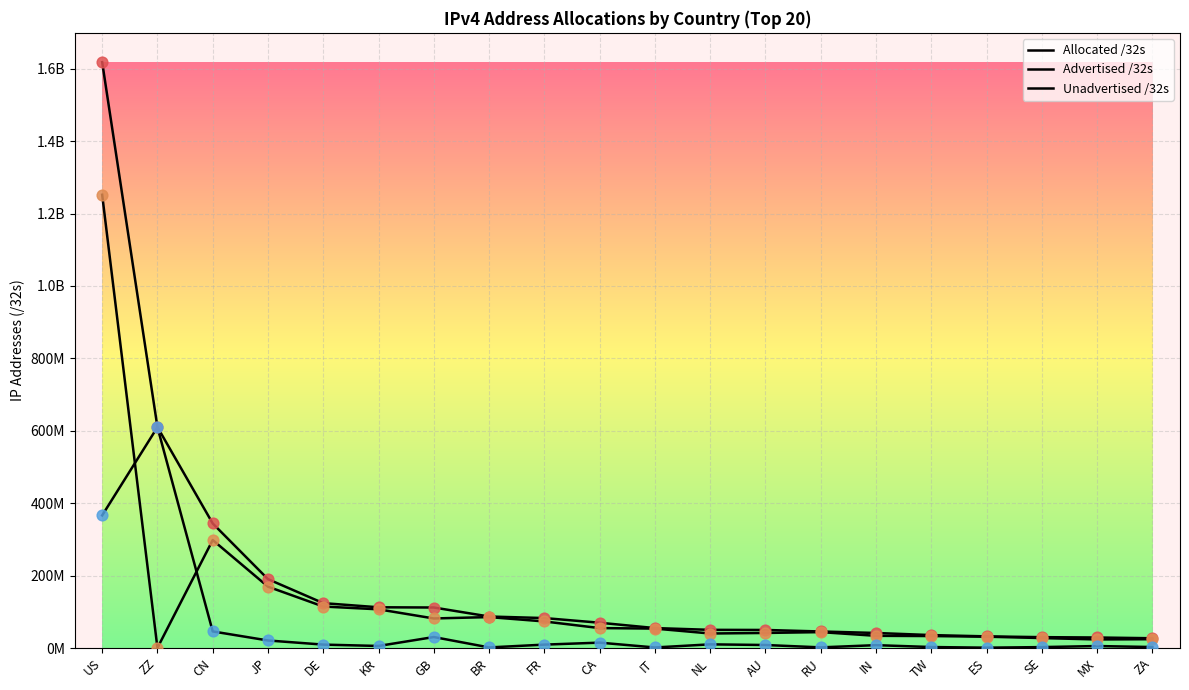

What are all the series names shown in the legend?

Allocated /32s, Advertised /32s, Unadvertised /32s